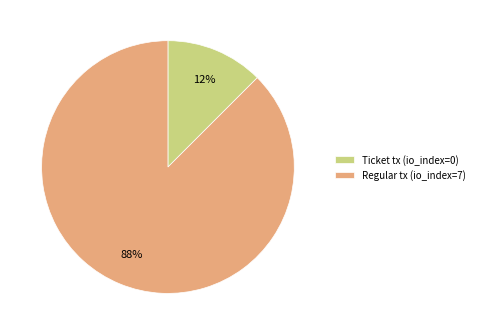

True or false: Regular tx (io_index=7) accounts for 98% of the total.

False